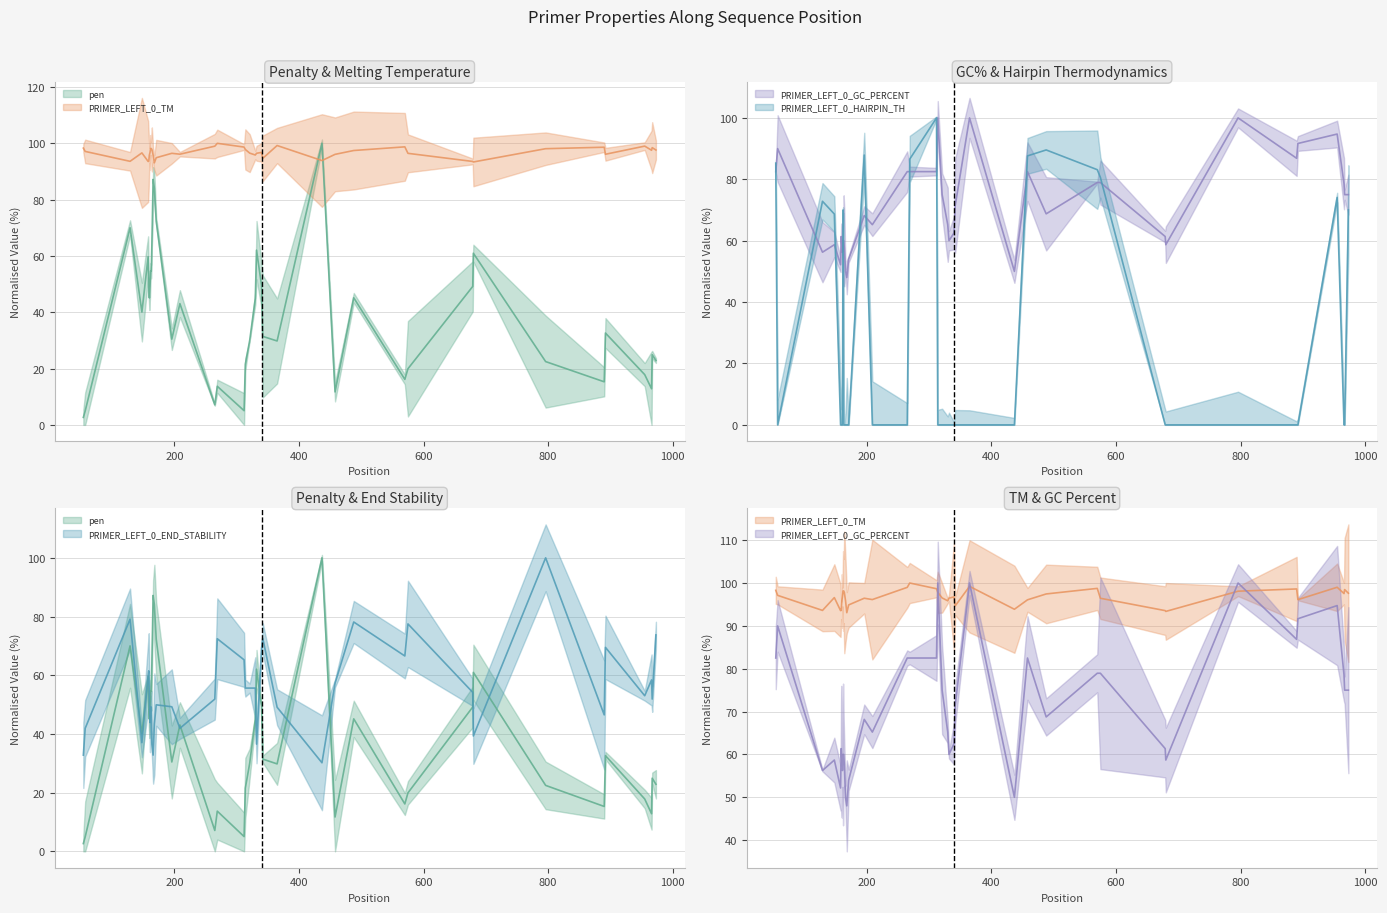

Rank the series by their average value, from highest to lowest.

PRIMER_LEFT_0_TM, PRIMER_LEFT_0_GC_PERCENT, PRIMER_LEFT_0_END_STABILITY, pen, PRIMER_LEFT_0_HAIRPIN_TH